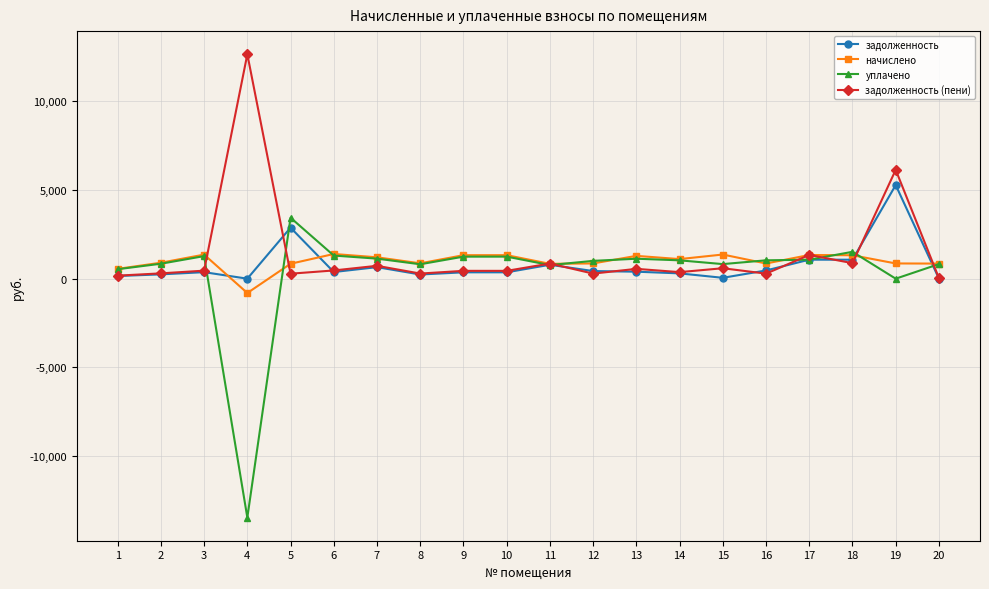

True or false: задолженность has more than 2 points higher than both neighbors.

True